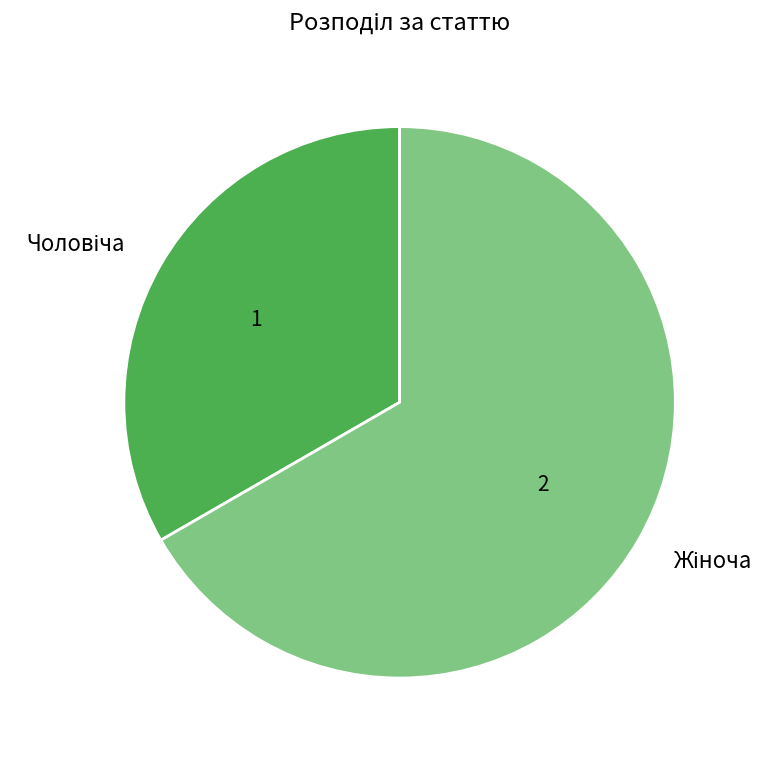

Is there a majority slice in this chart?

Yes